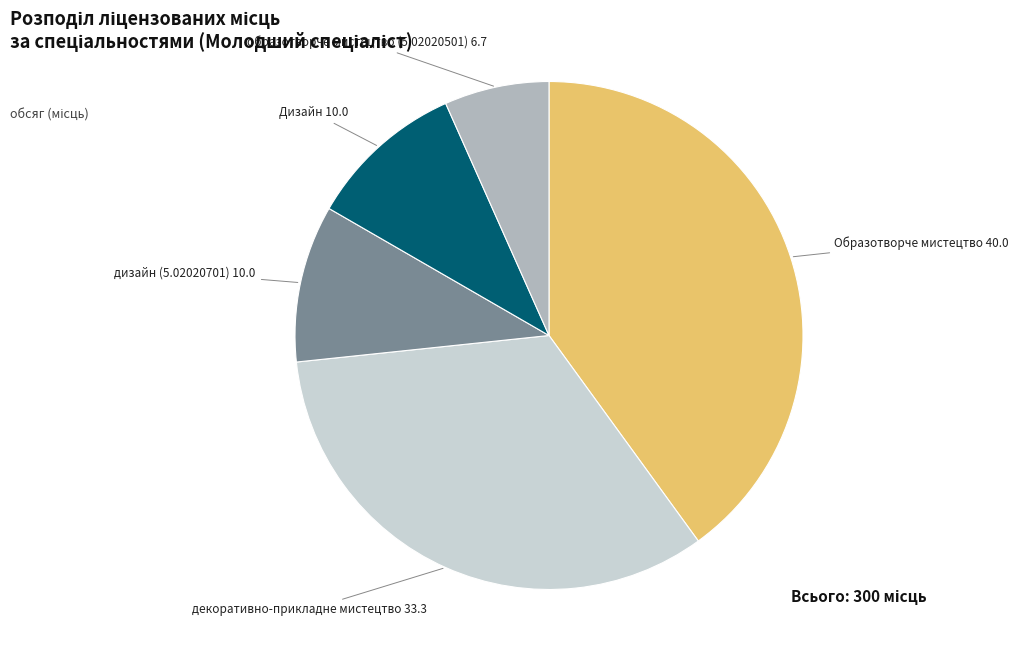

Does any single category account for the majority?

No